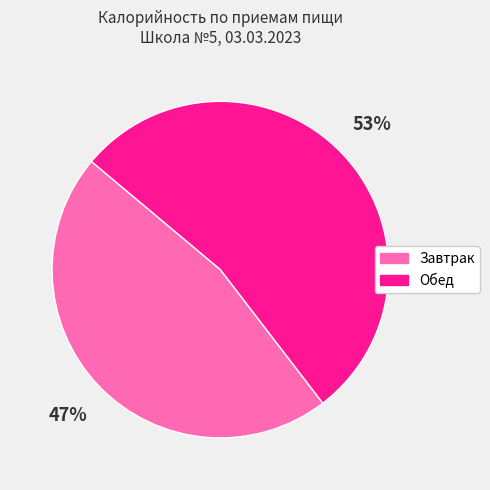

What is the ratio of the value at Обед to the value at Завтрак?

1.1